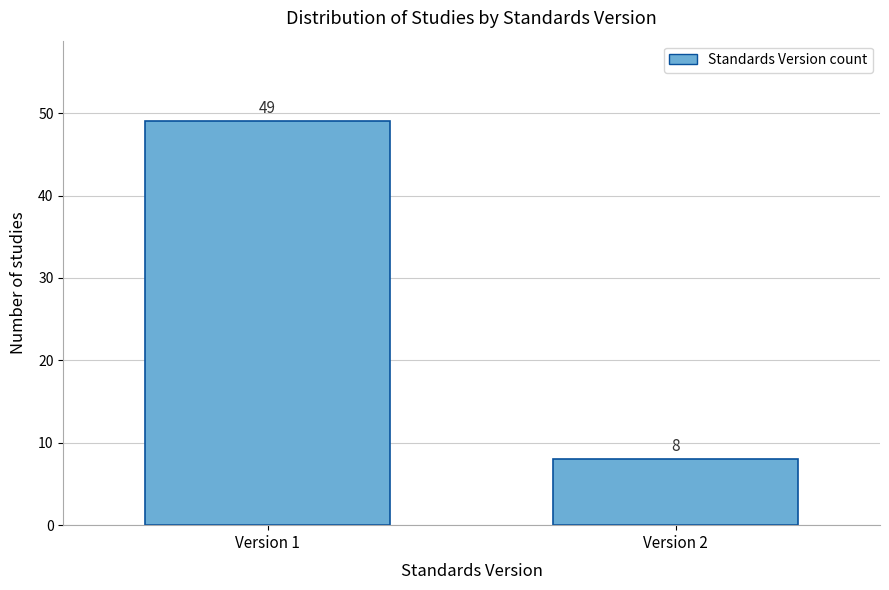

Reading right to left, what are all the values shown in this chart?

Version 2=8	Version 1=49